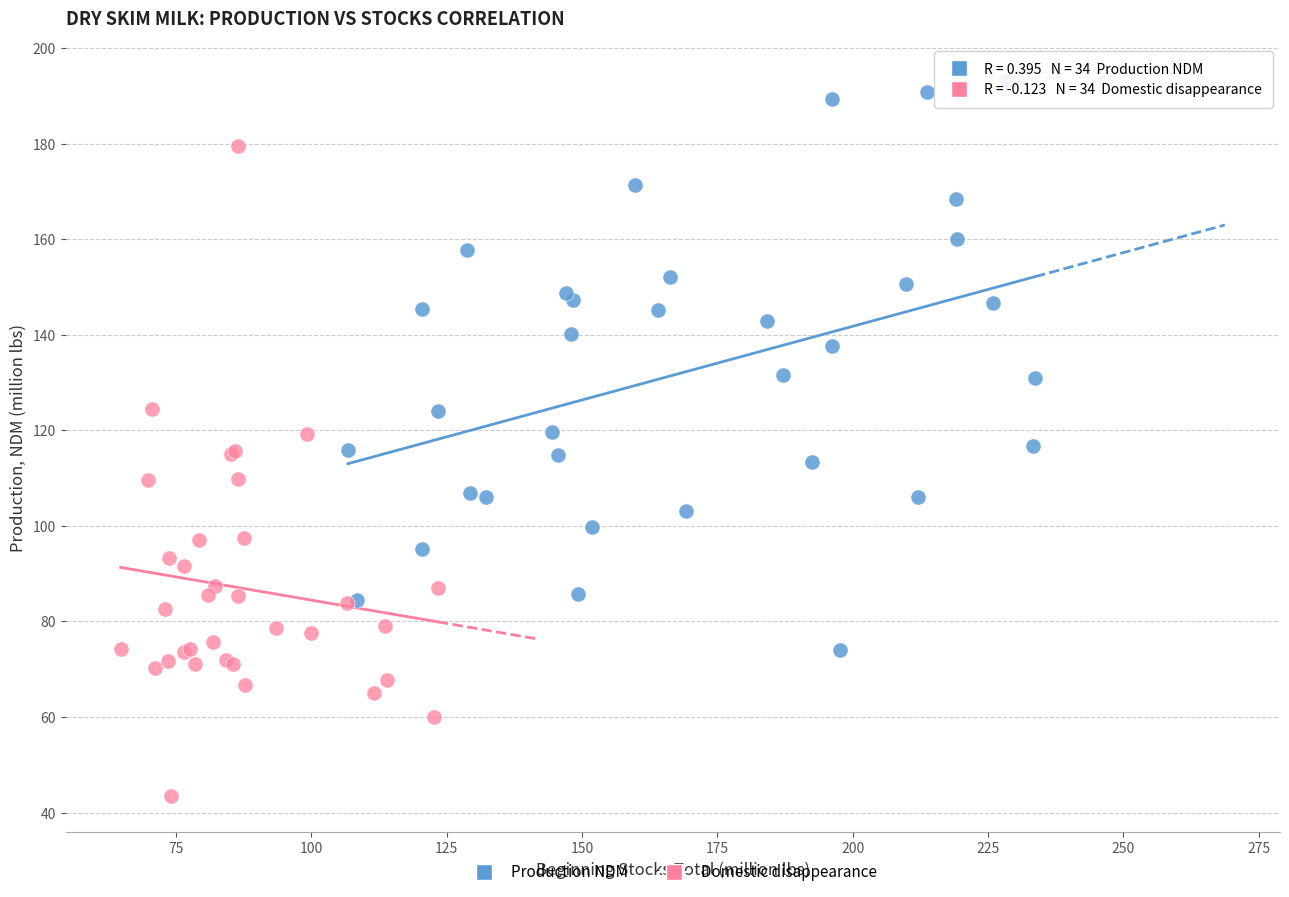

Which series reaches the maximum Y coordinate?

Production NDM